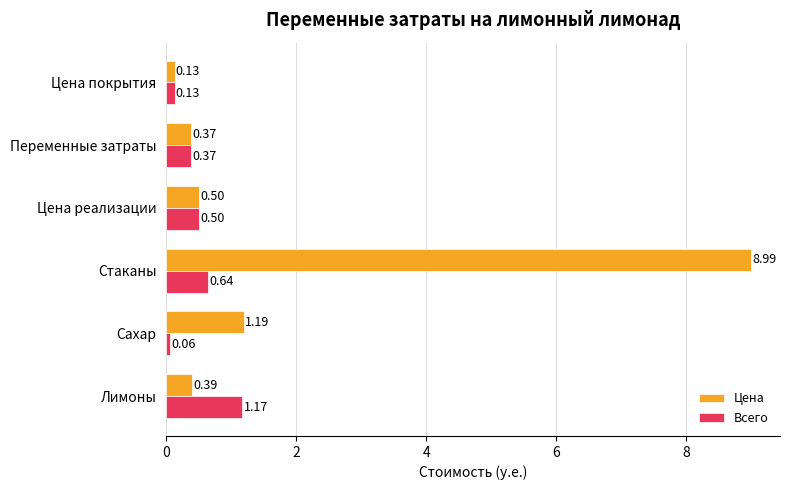

List the series in order of their overall mean, lowest first.

Всего, Цена